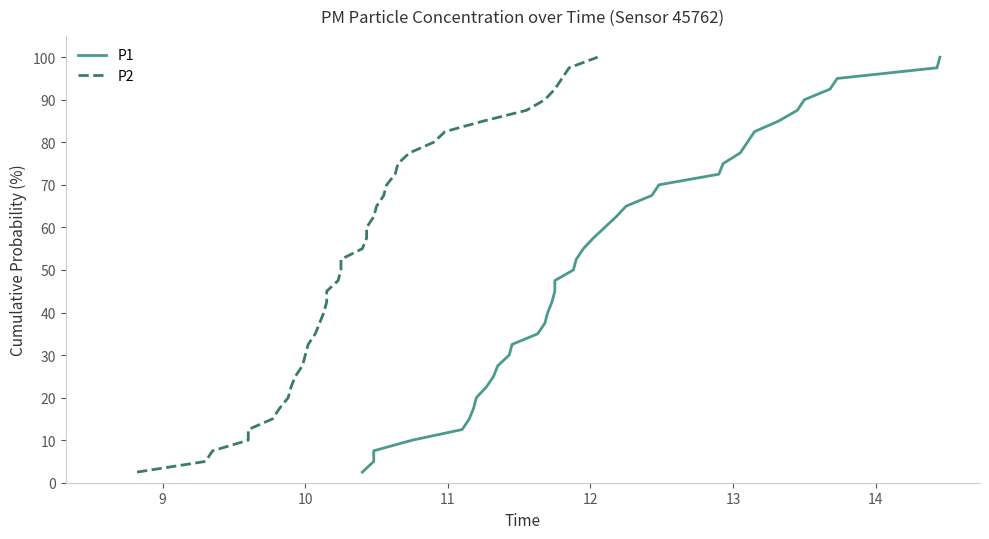

Is the value of P1 at 10 greater than the value of P2 at 11?

No